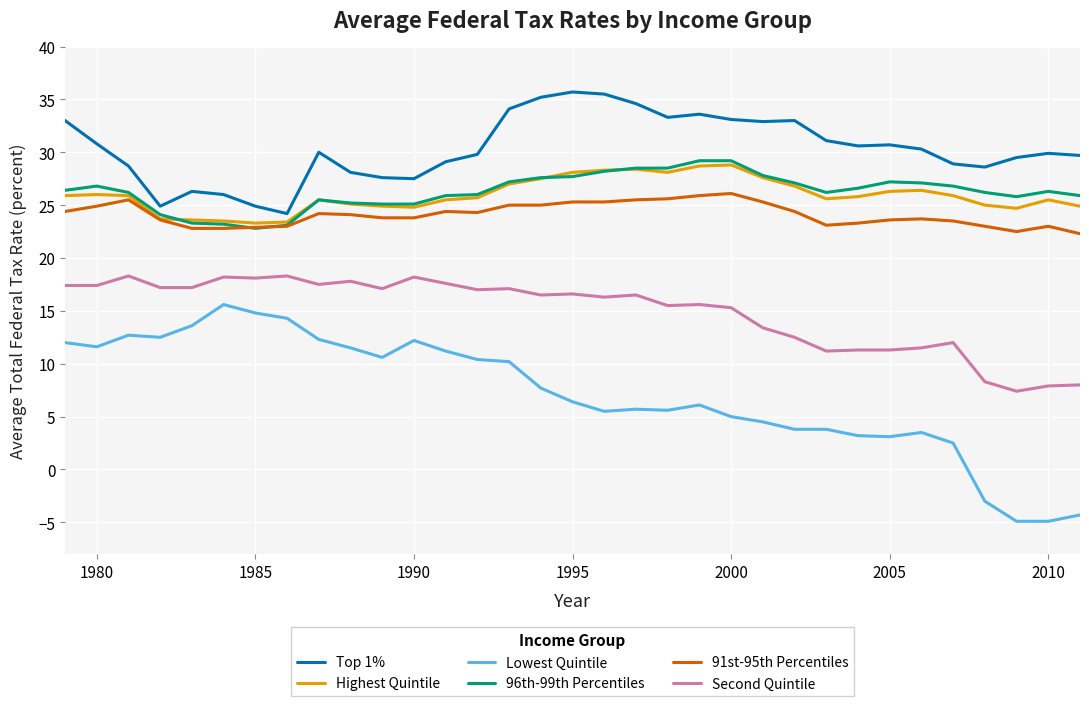

What is the smallest value displayed?

-4.9